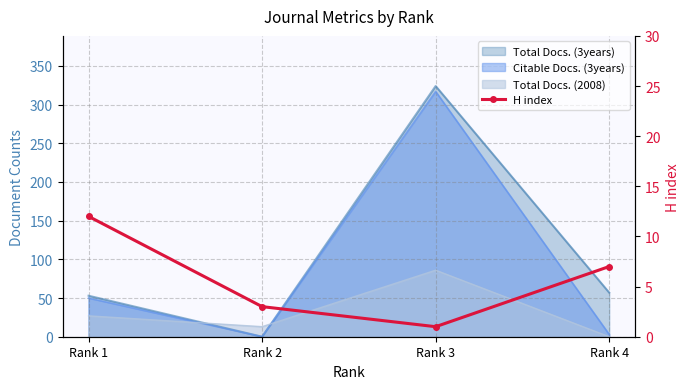

How many lines are shown in the chart?

1